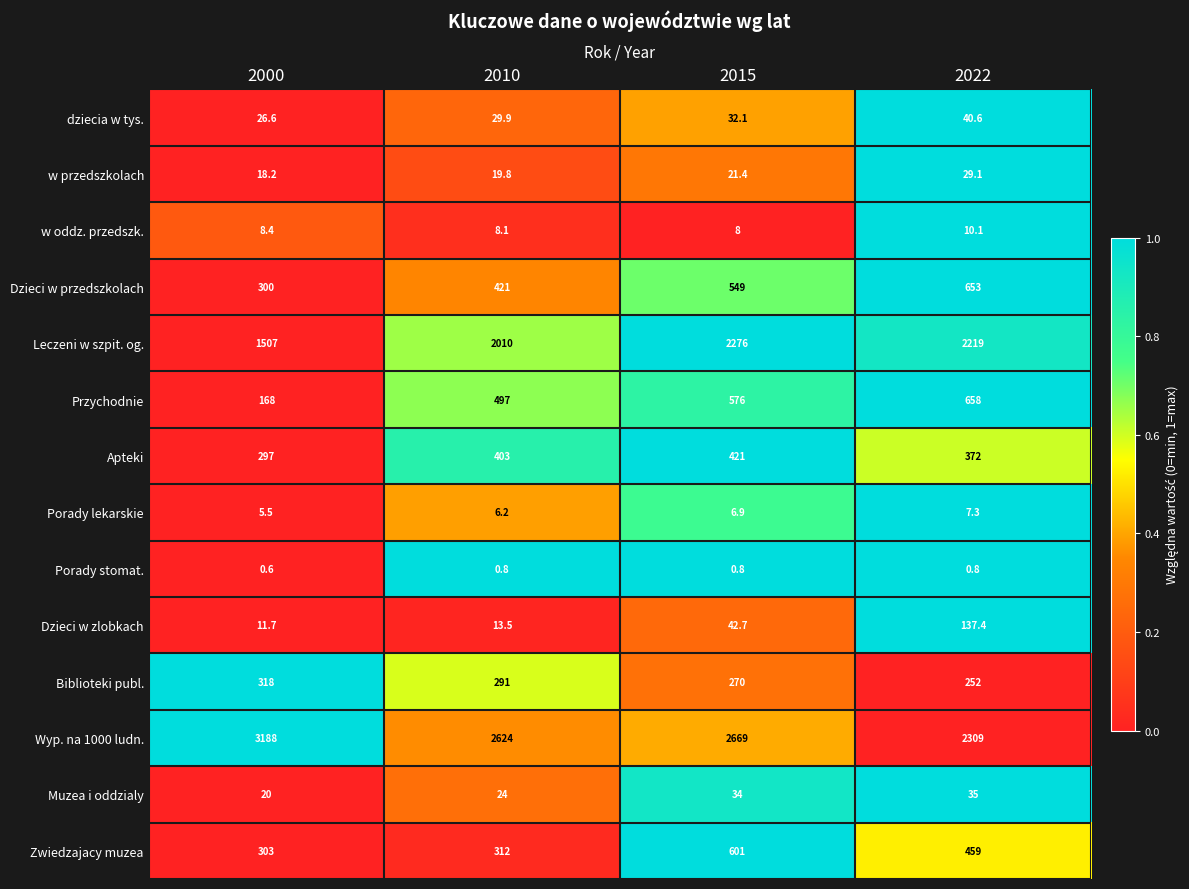

What is the sum of all Wyp. na 1000 ludn. values?

10790.0